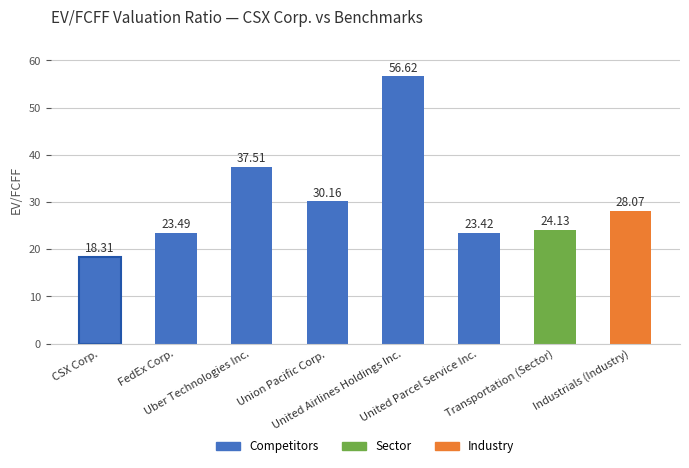

What is the ratio of the value at Uber Technologies Inc. to the value at United Airlines Holdings Inc.?

0.7